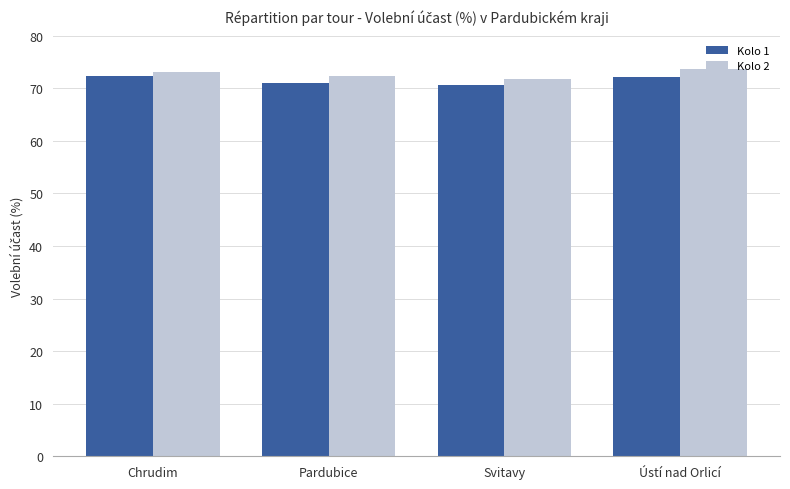

What are all the series names shown in the legend?

Kolo 1, Kolo 2